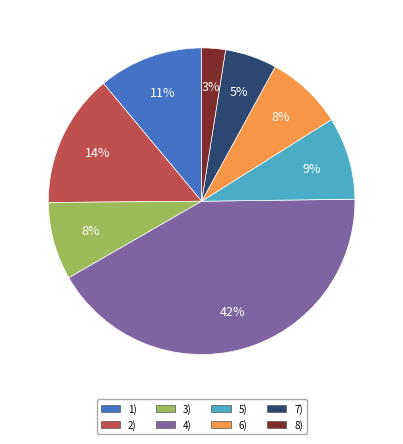

The 5) slice represents 22% of the pie. True or false?

False